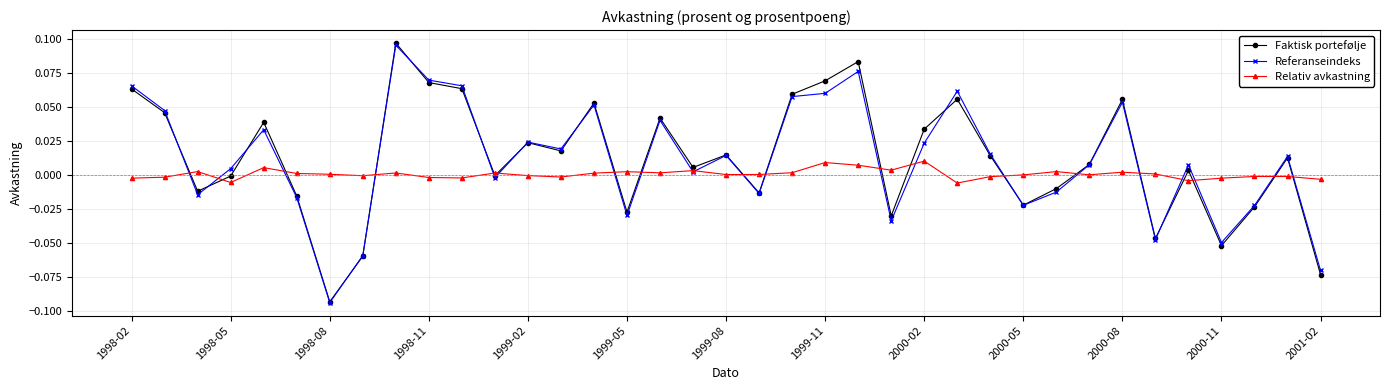

How many interior local peaks does the Faktisk portefølje series have?

11